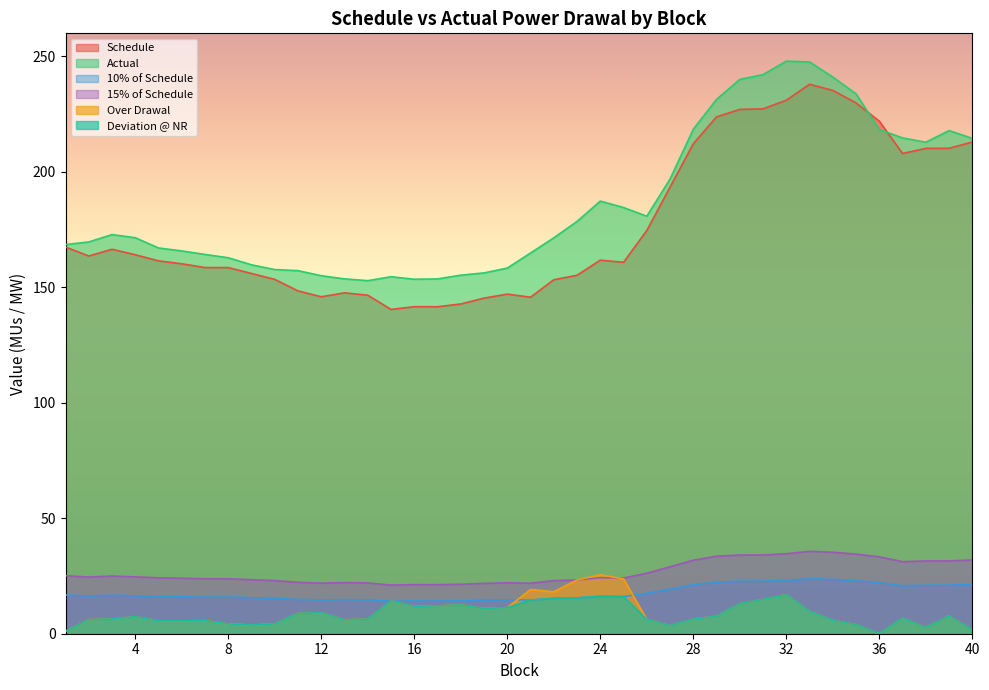

True or false: Over Drawal has a value of 3.9 at 18.

False